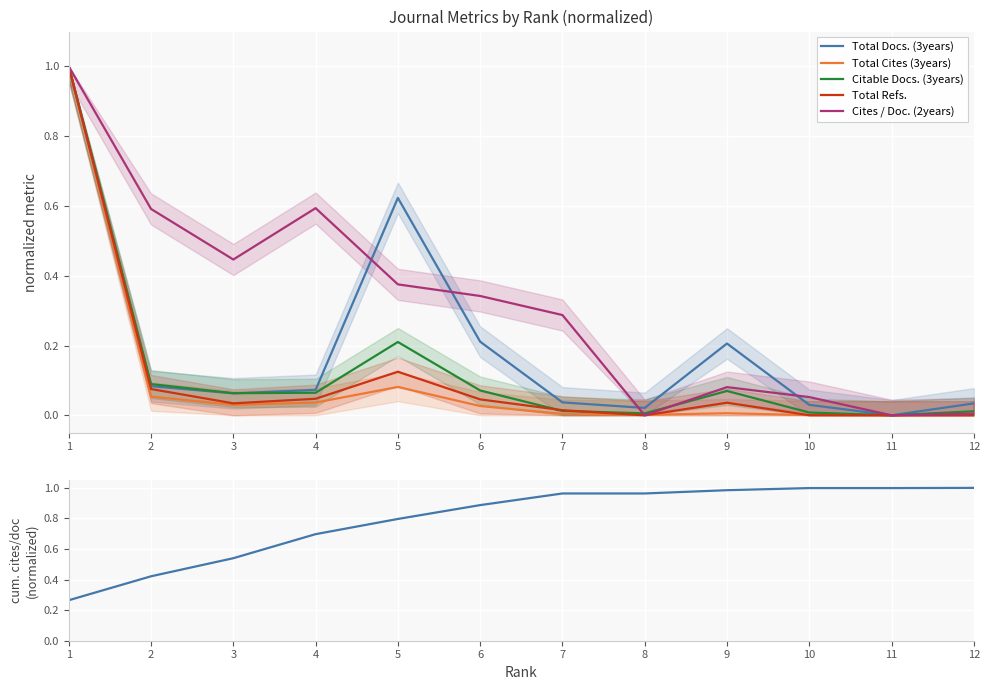

Which series has the largest total across all categories?

Cites / Doc. (2years) cumulative